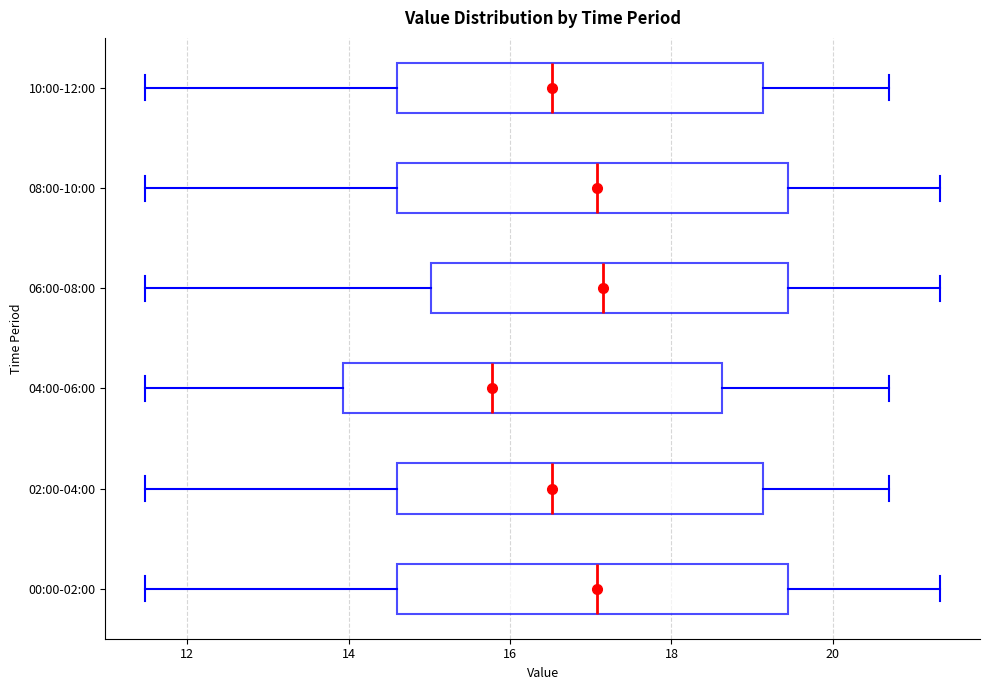

Where is the right edge of the box for 00:00-02:00 on the x-axis? The values are not printed on the chart, so give them approximately, as read against the axis.

19.4